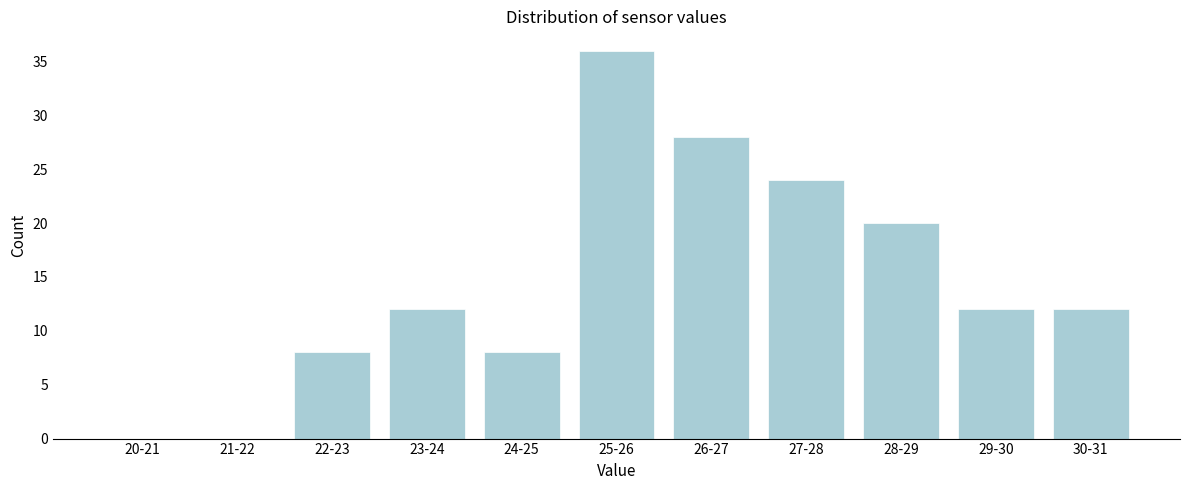

Reading left to right, transcribe all the data shown in this chart.

20-21=0	21-22=0	22-23=8	23-24=12	24-25=8	25-26=36	26-27=28	27-28=24	28-29=20	29-30=12	30-31=12